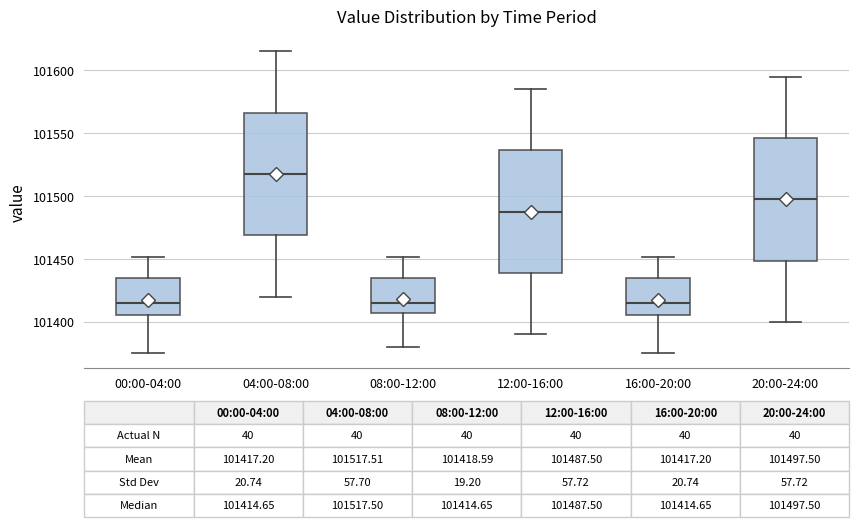

Which box's median line is the highest?

04:00-08:00